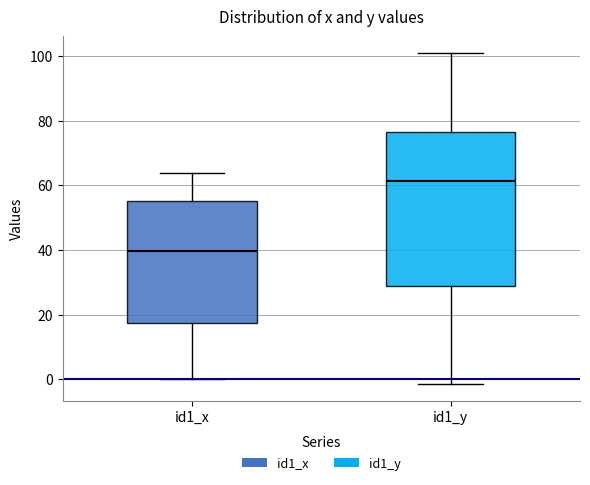

Reading left to right, read every box against the y-axis: the position of its median line, the range the box covers, and the ends of its whiskers. The values are not printed on the chart, so give them approximately, as read against the axis.

id1_x: median 40, box 18 to 56, whiskers 0 to 64
id1_y: median 62, box 28 to 76, whiskers -2 to 102